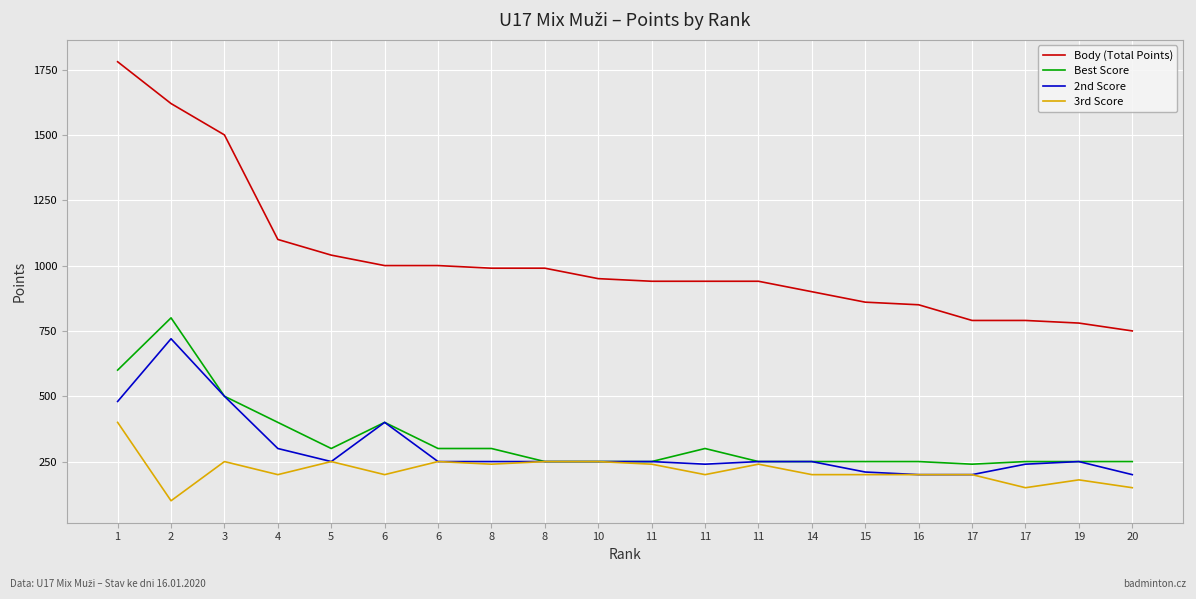

At which category is the sum across all series the highest?

1